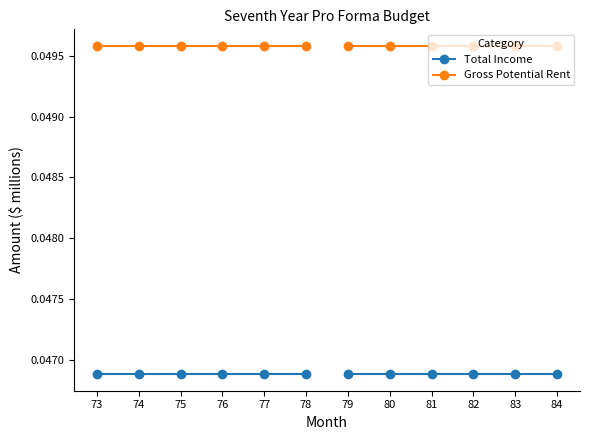

At how many categories does at least one series exceed 0?

6